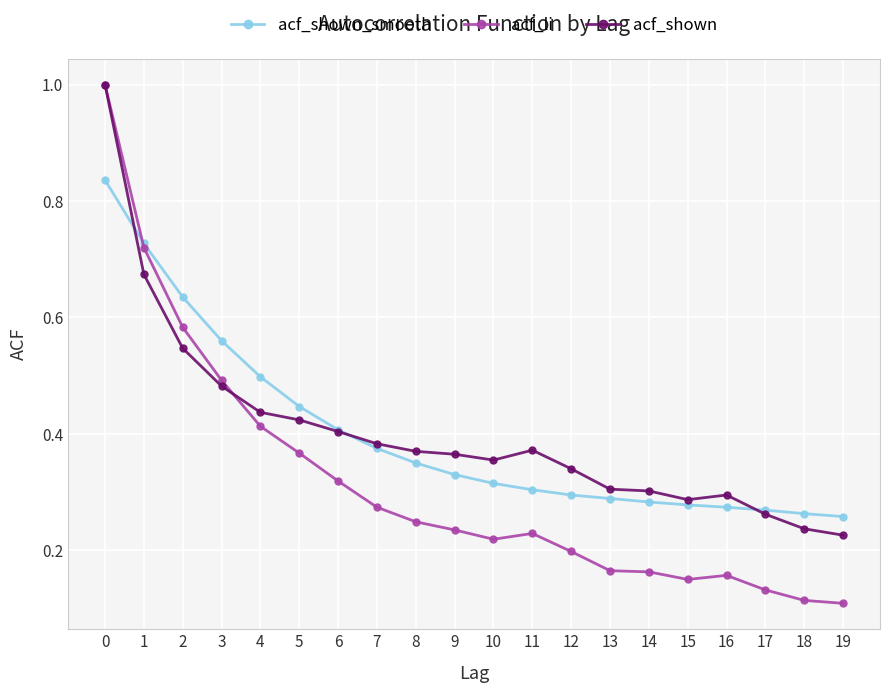

Is it true that acf_li equals 0.2 at 11?

True